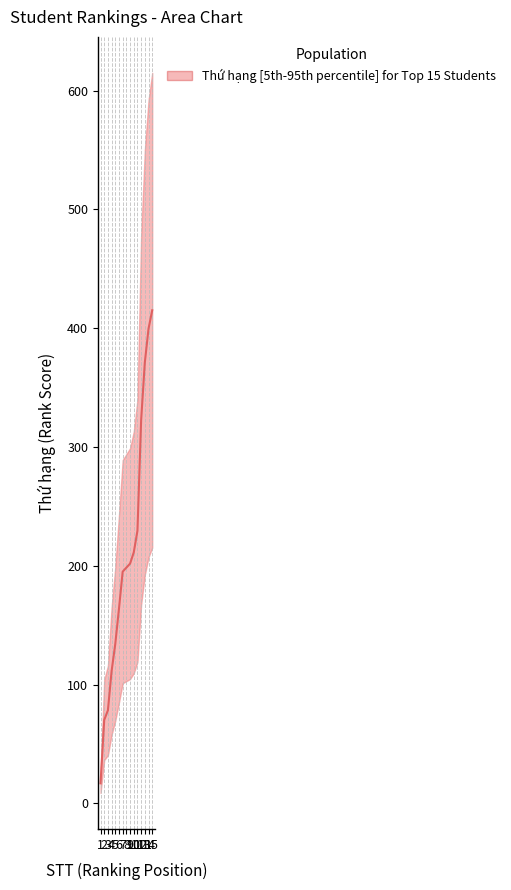

What is the value of the 4th point from the left?

111.4